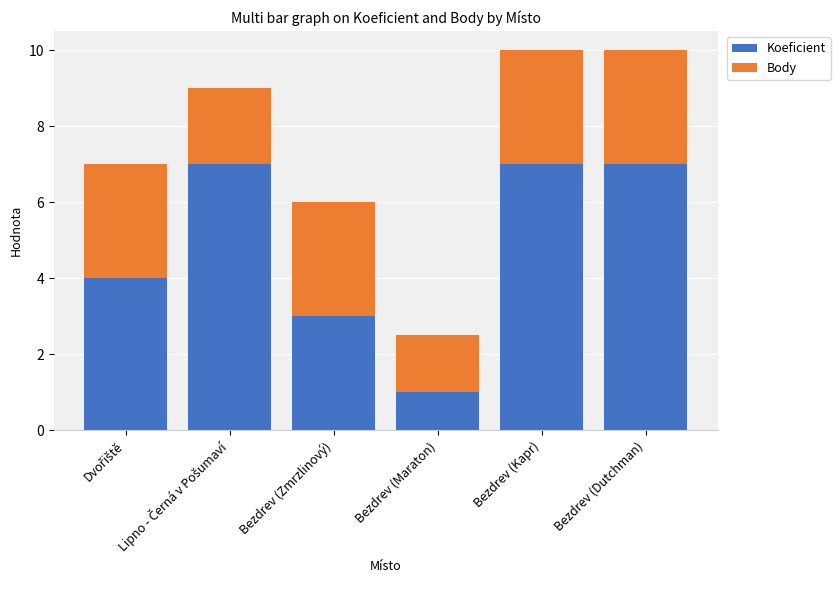

What is the sum of all Koeficient values?

29.0